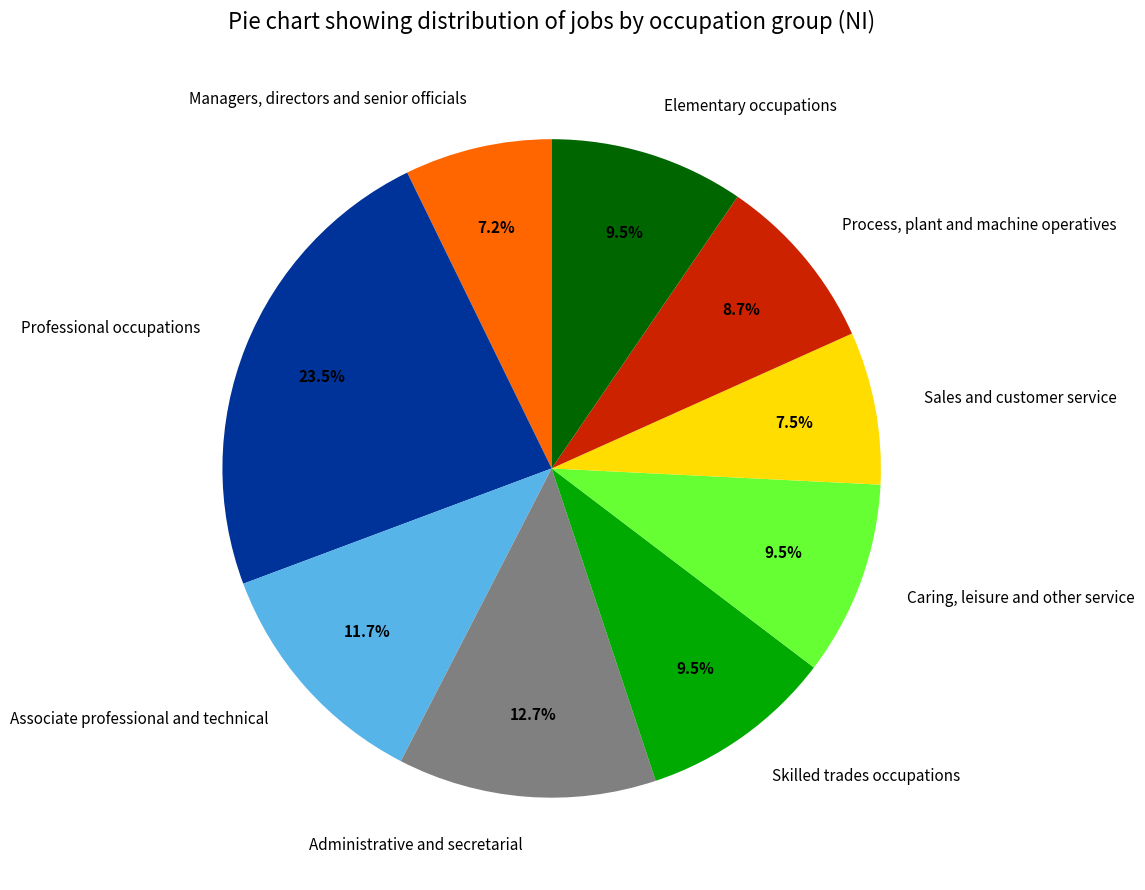

What is the ratio of the value at Caring, leisure and other service to the value at Managers, directors and senior officials?

1.3